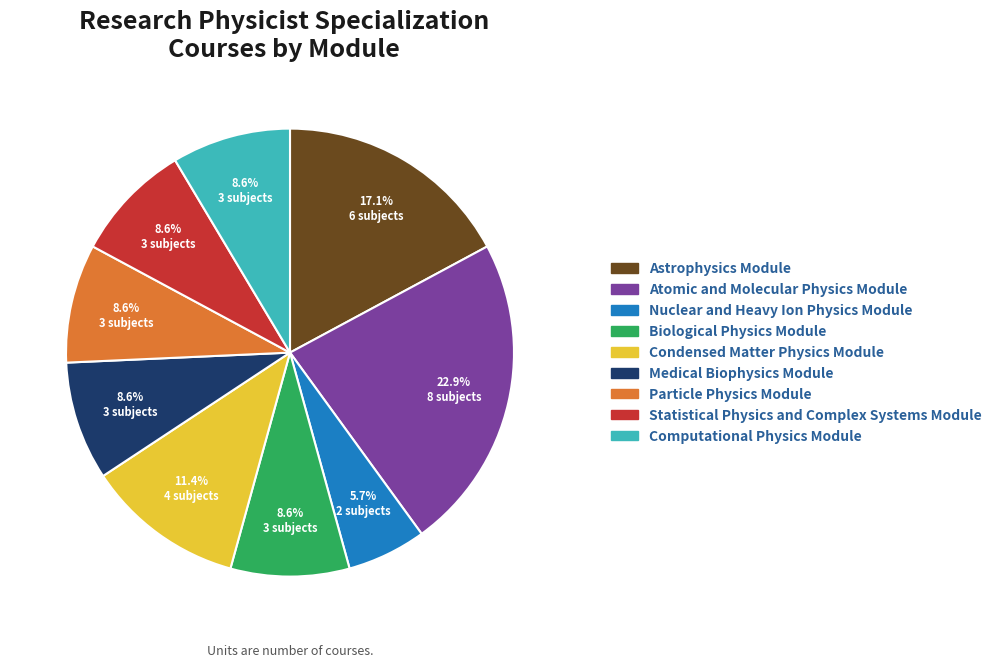

Is it true that Astrophysics Module is 17% of the pie?

True